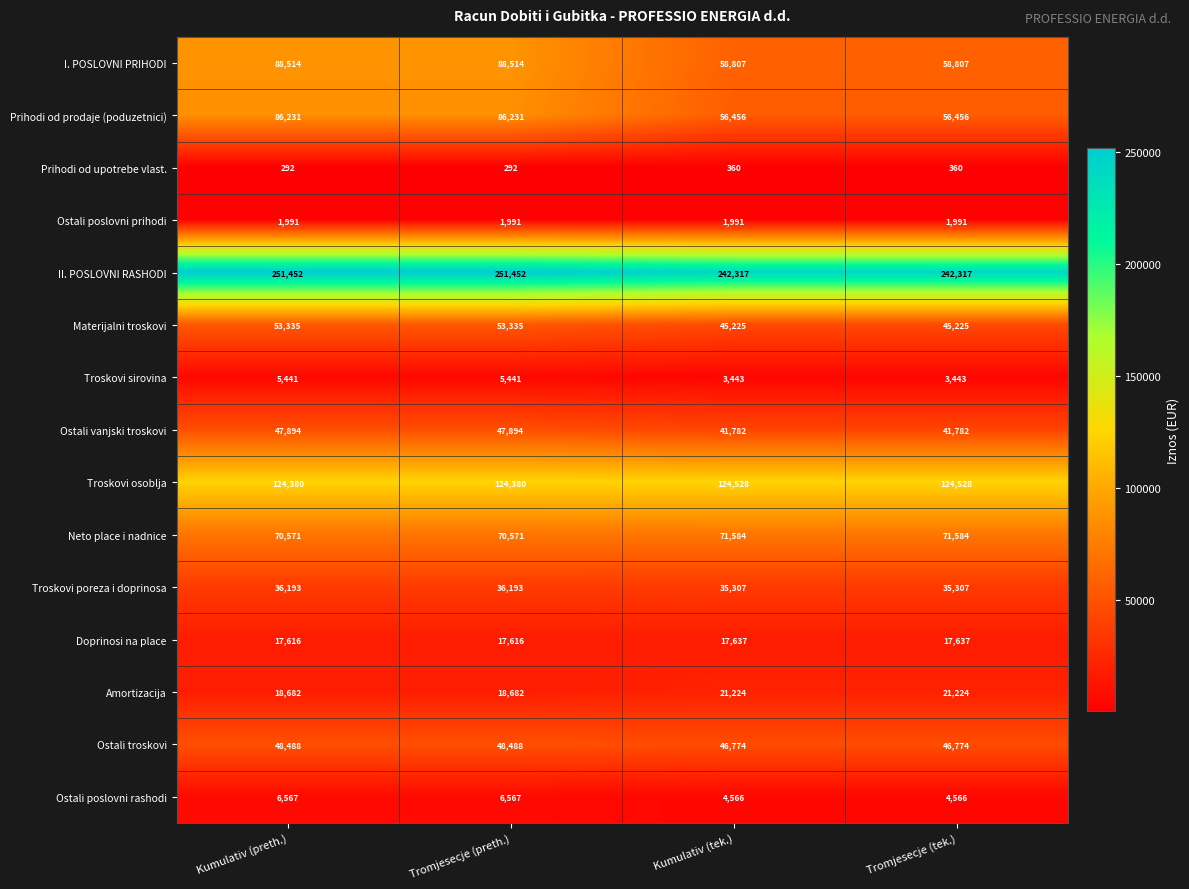

What is the minimum value shown in the chart?

292